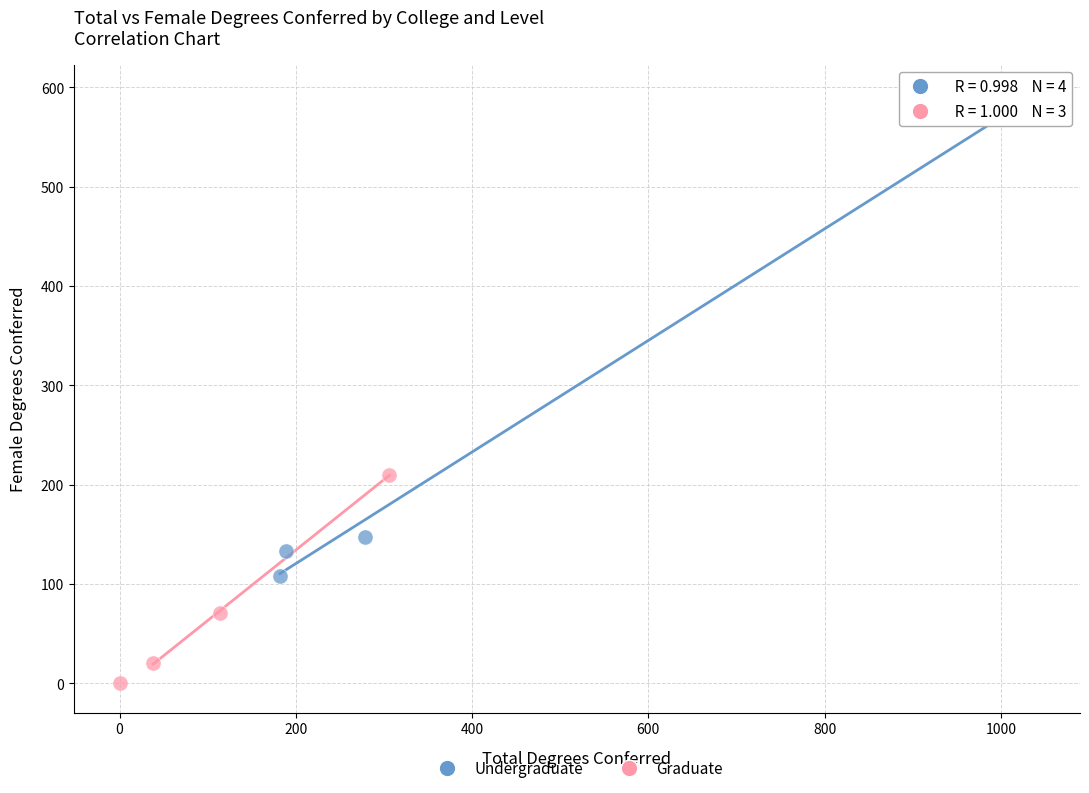

Which series reaches the minimum Y coordinate?

Graduate